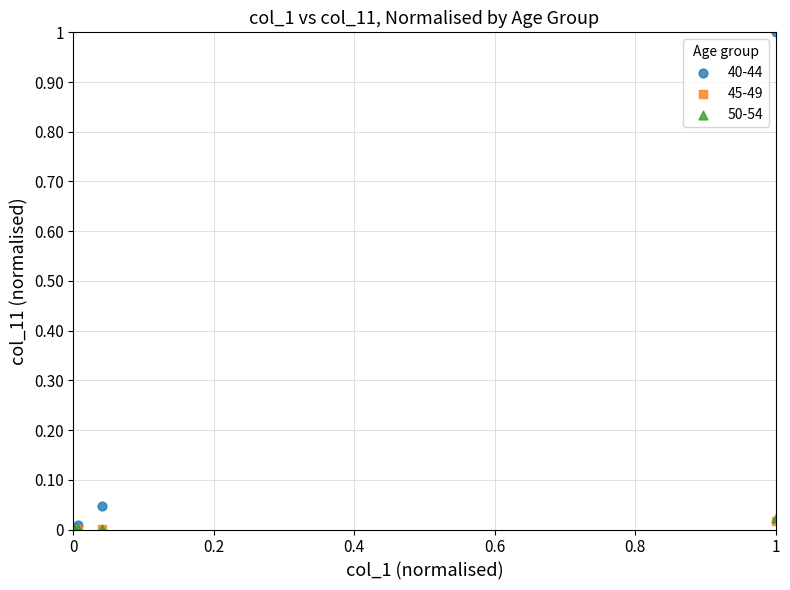

What are all the series names shown in the legend?

40-44, 45-49, 50-54